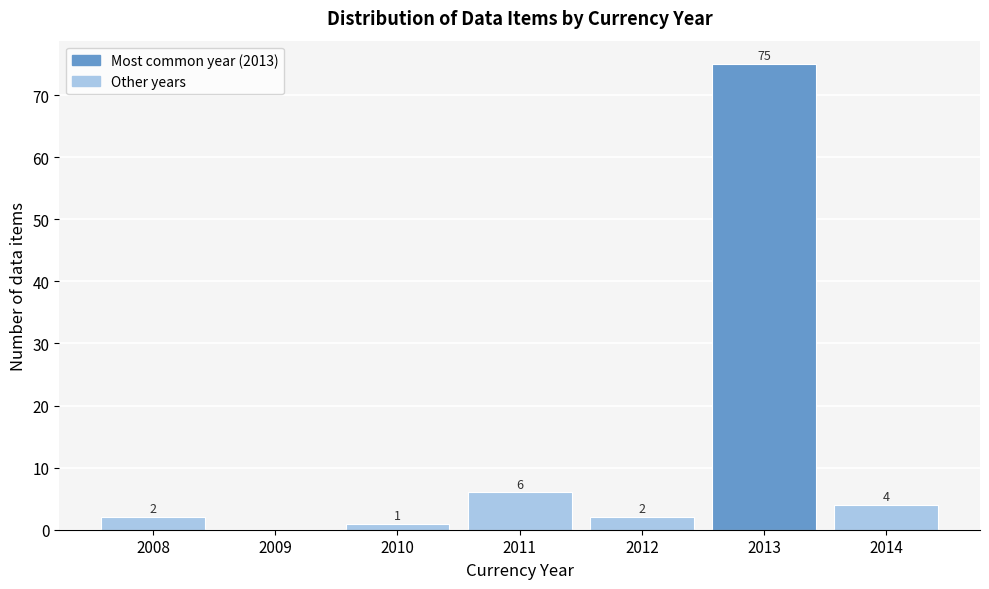

Reading right to left, list all the values displayed in this chart.

2014=4	2013=75	2012=2	2011=6	2010=1	2009=0	2008=2